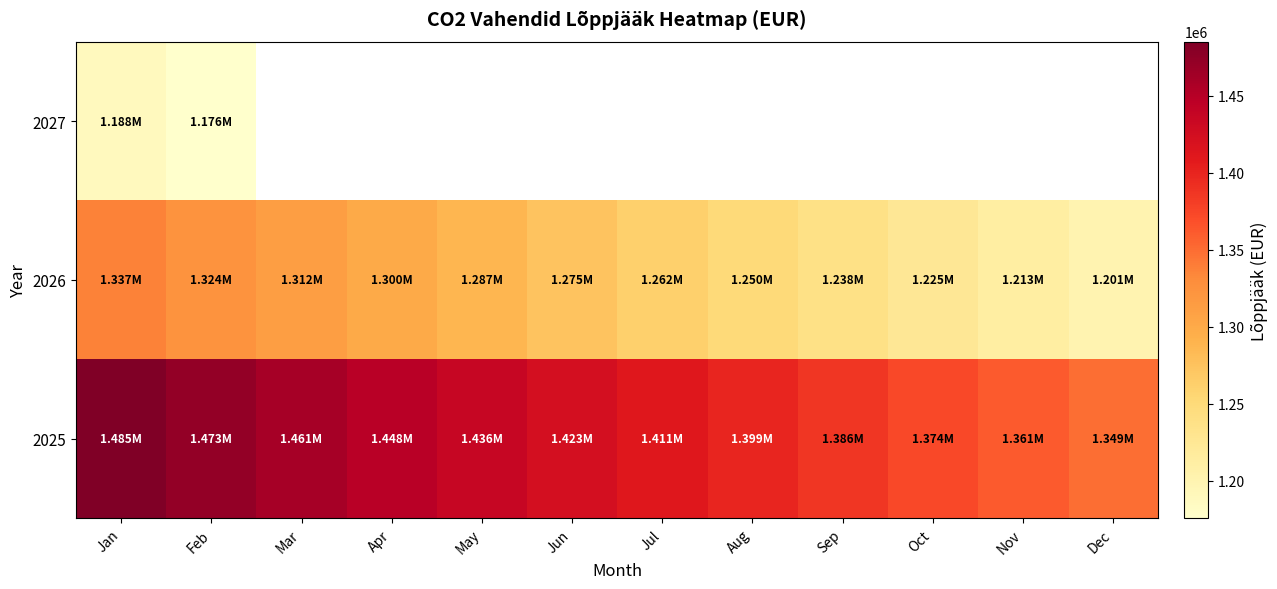

At how many categories does at least one series exceed 1460555?

2